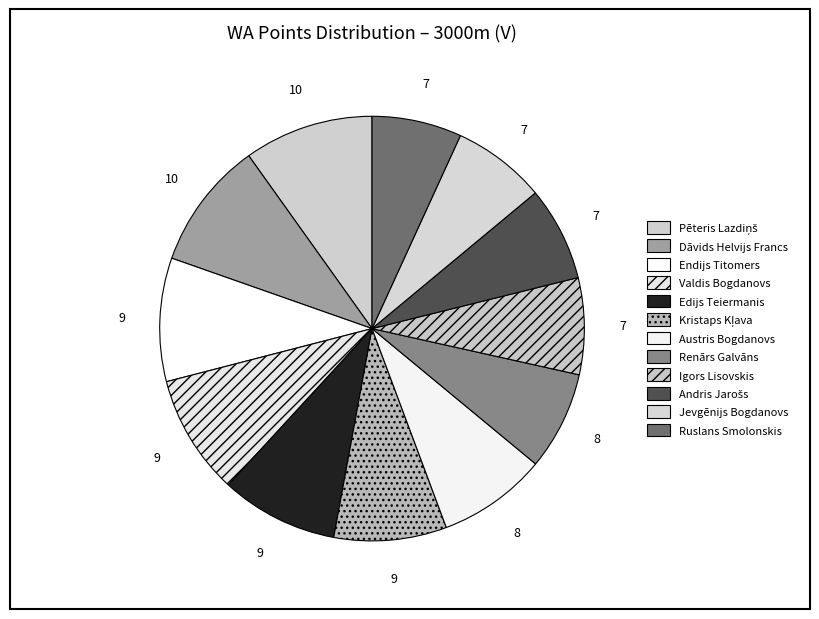

Which slice is the smallest?

Ruslans Smolonskis